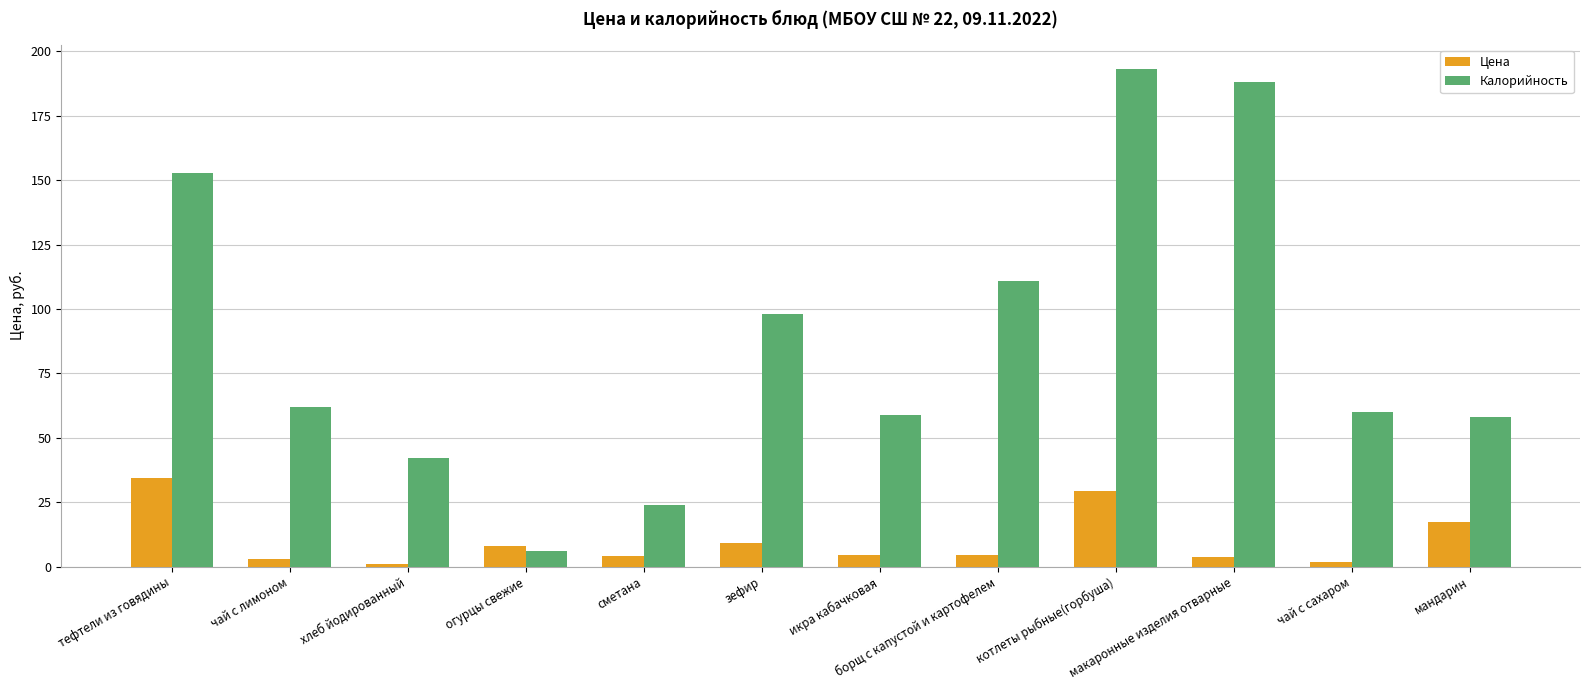

Which category has the highest value across all series?

котлеты рыбные(горбуша)